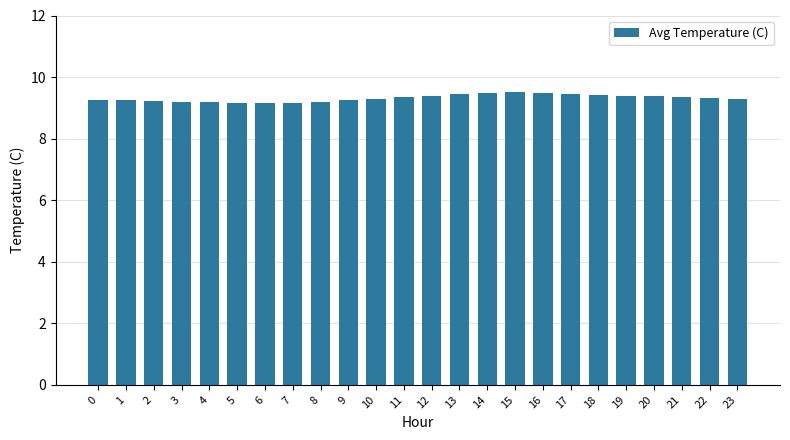

What is the smallest value displayed?

9.2